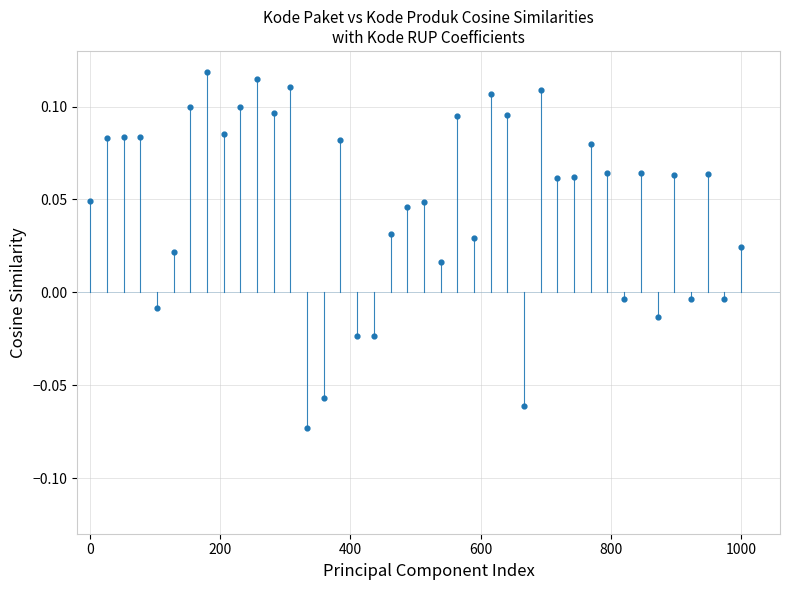

What is the range of X values (max minus min)?

1000.0